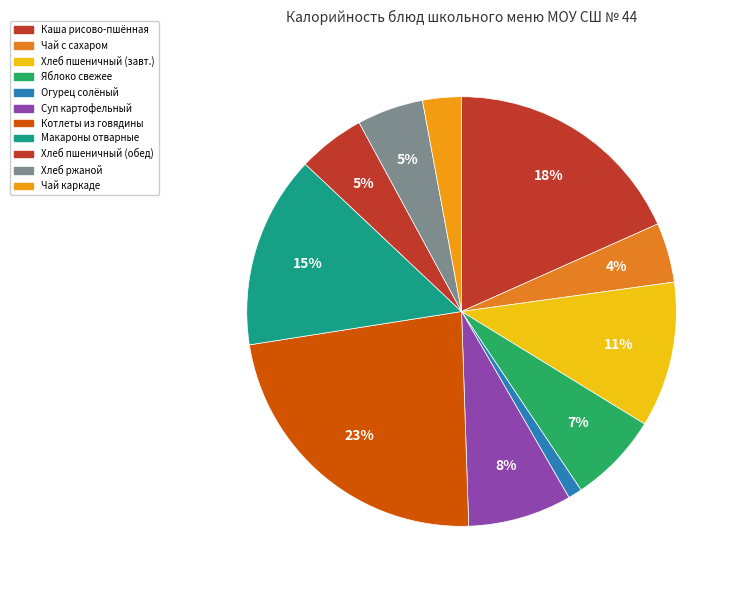

Count the number of slices in the pie.

11